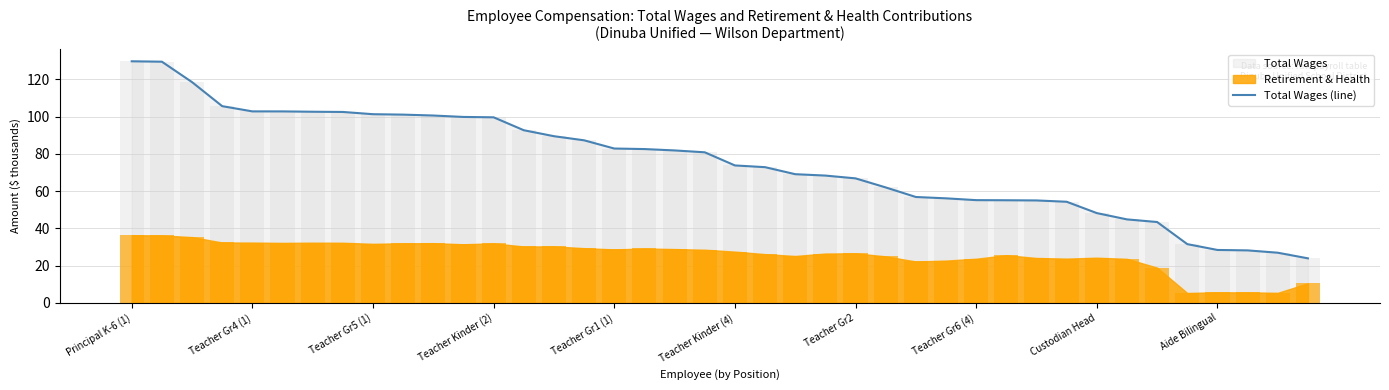

Does the chart contain stacked bars?

No